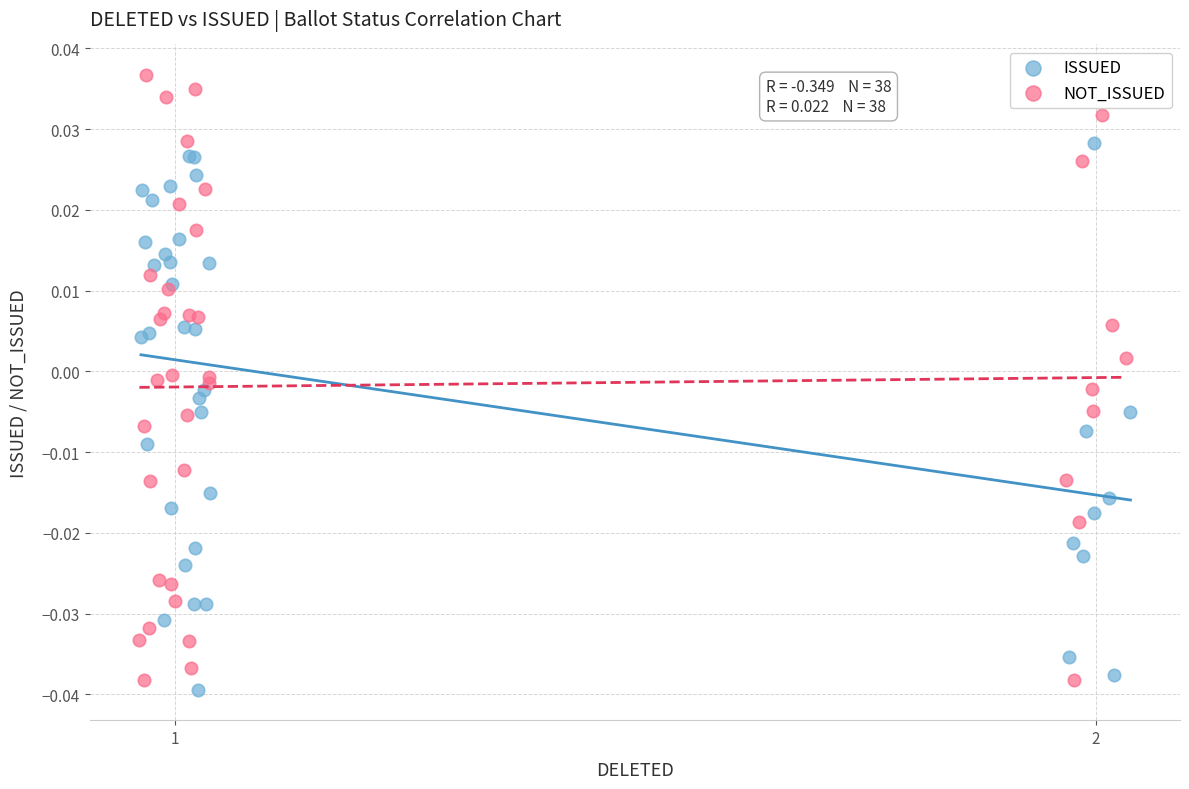

Which series has the largest Y range (max minus min)?

NOT_ISSUED